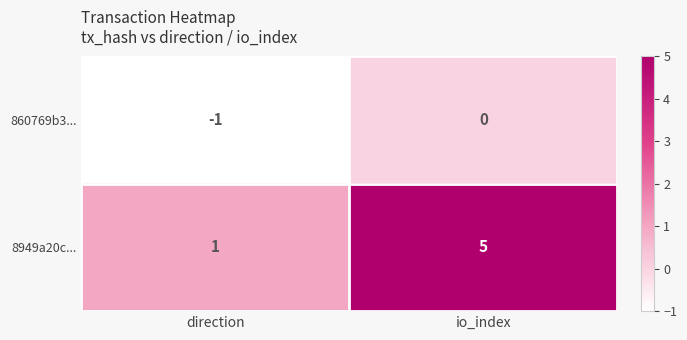

True or false: 8949a20c... has a value of 1 at direction.

True